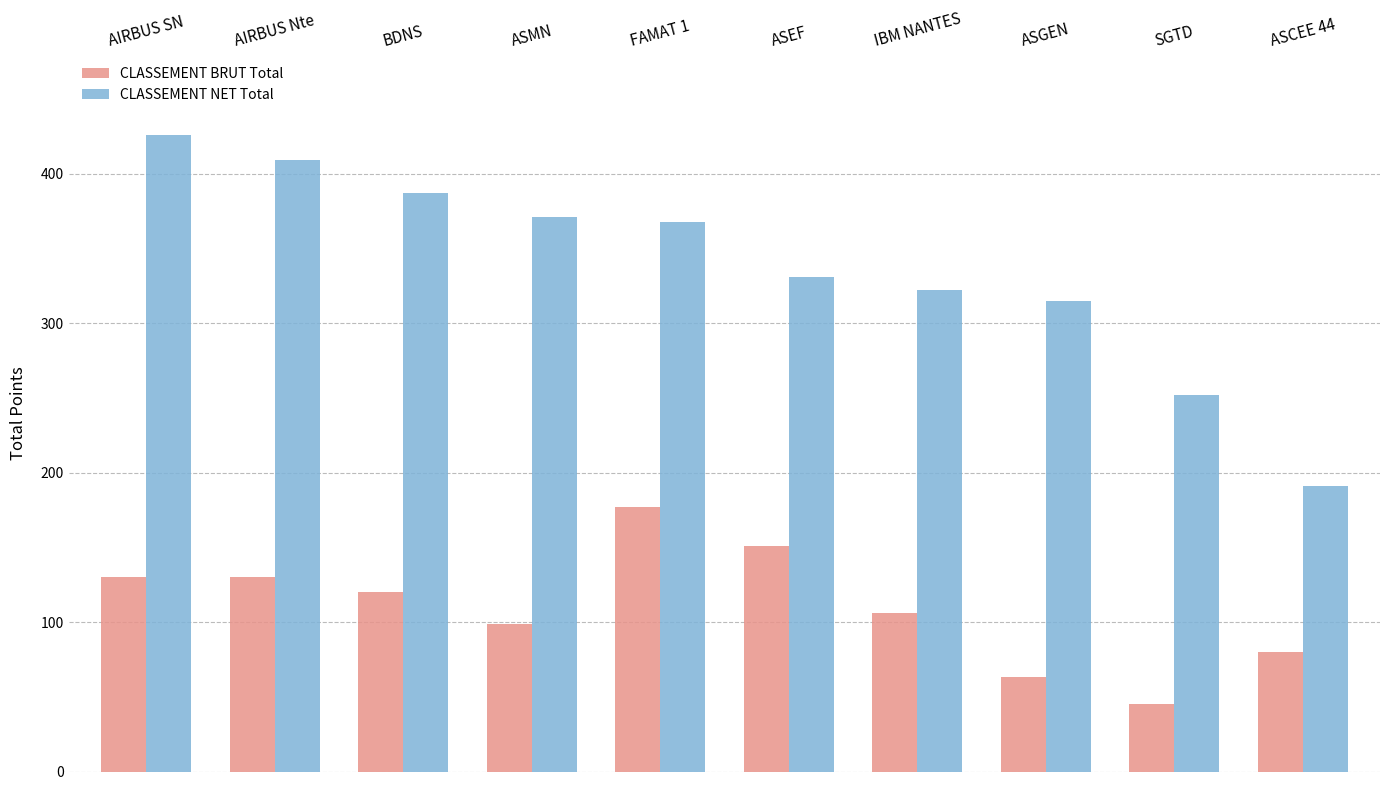

The CLASSEMENT BRUT Total series shows 59 at ASEF. True or false?

False